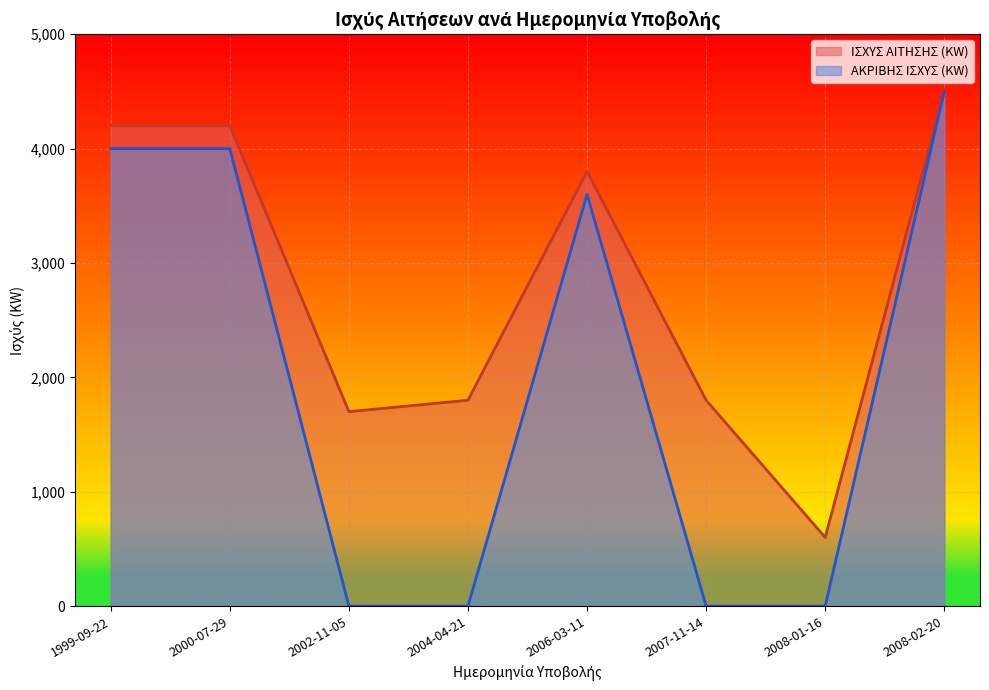

At which label does ΑΚΡΙΒΗΣ ΙΣΧΥΣ (KW) first exceed 3600?

1999-09-22